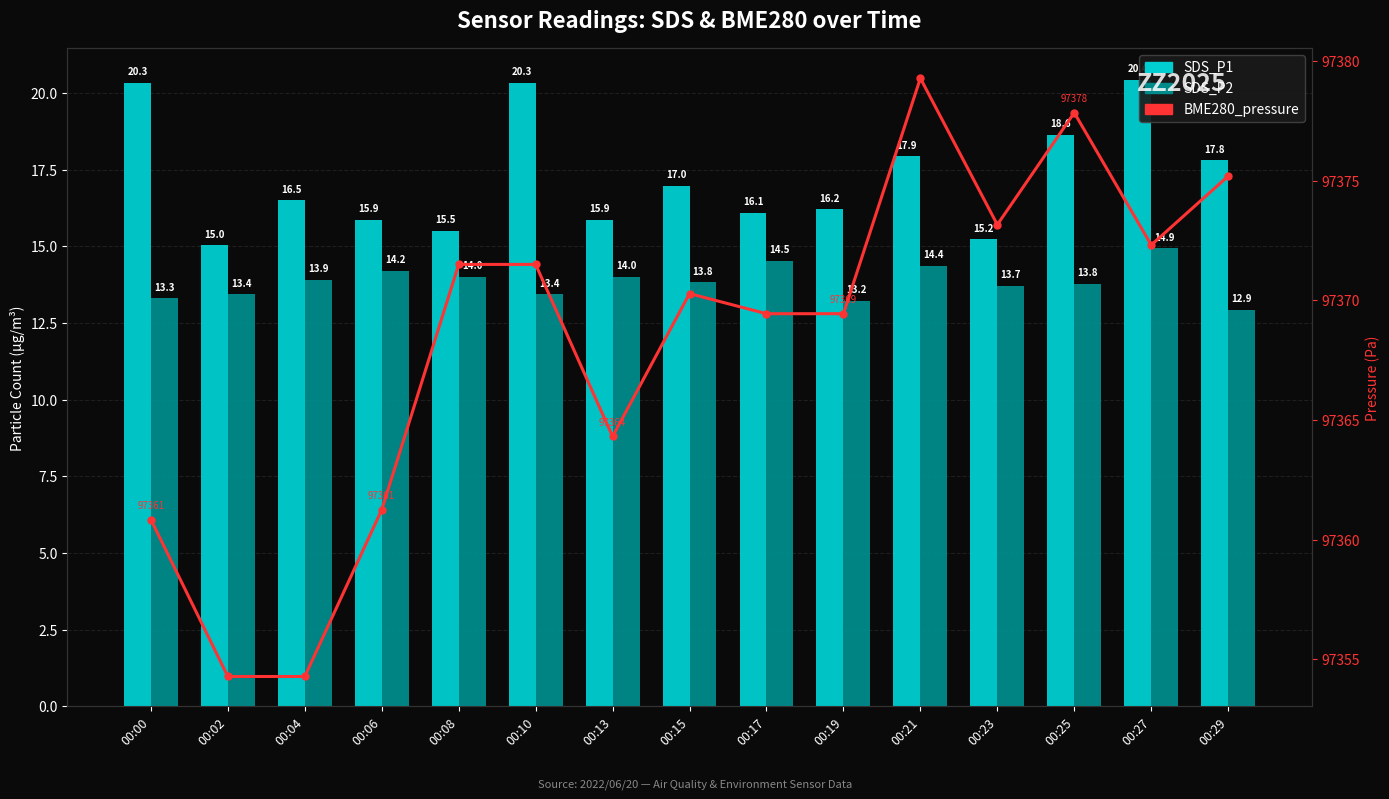

Count the number of categories in the chart.

15